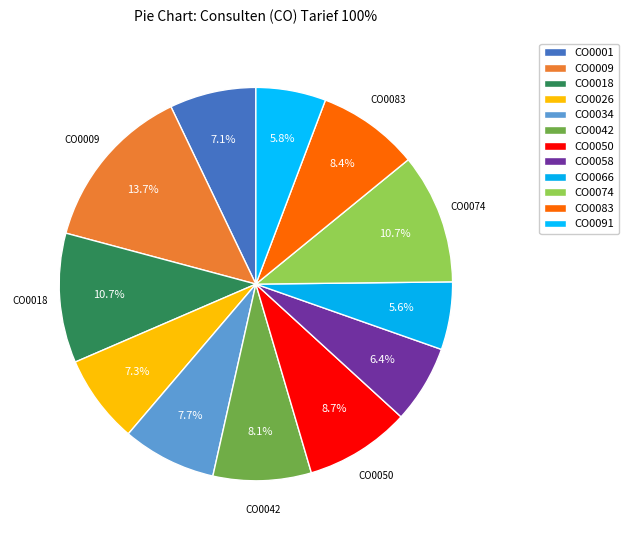

Which category has the smallest portion of the pie?

CO0066